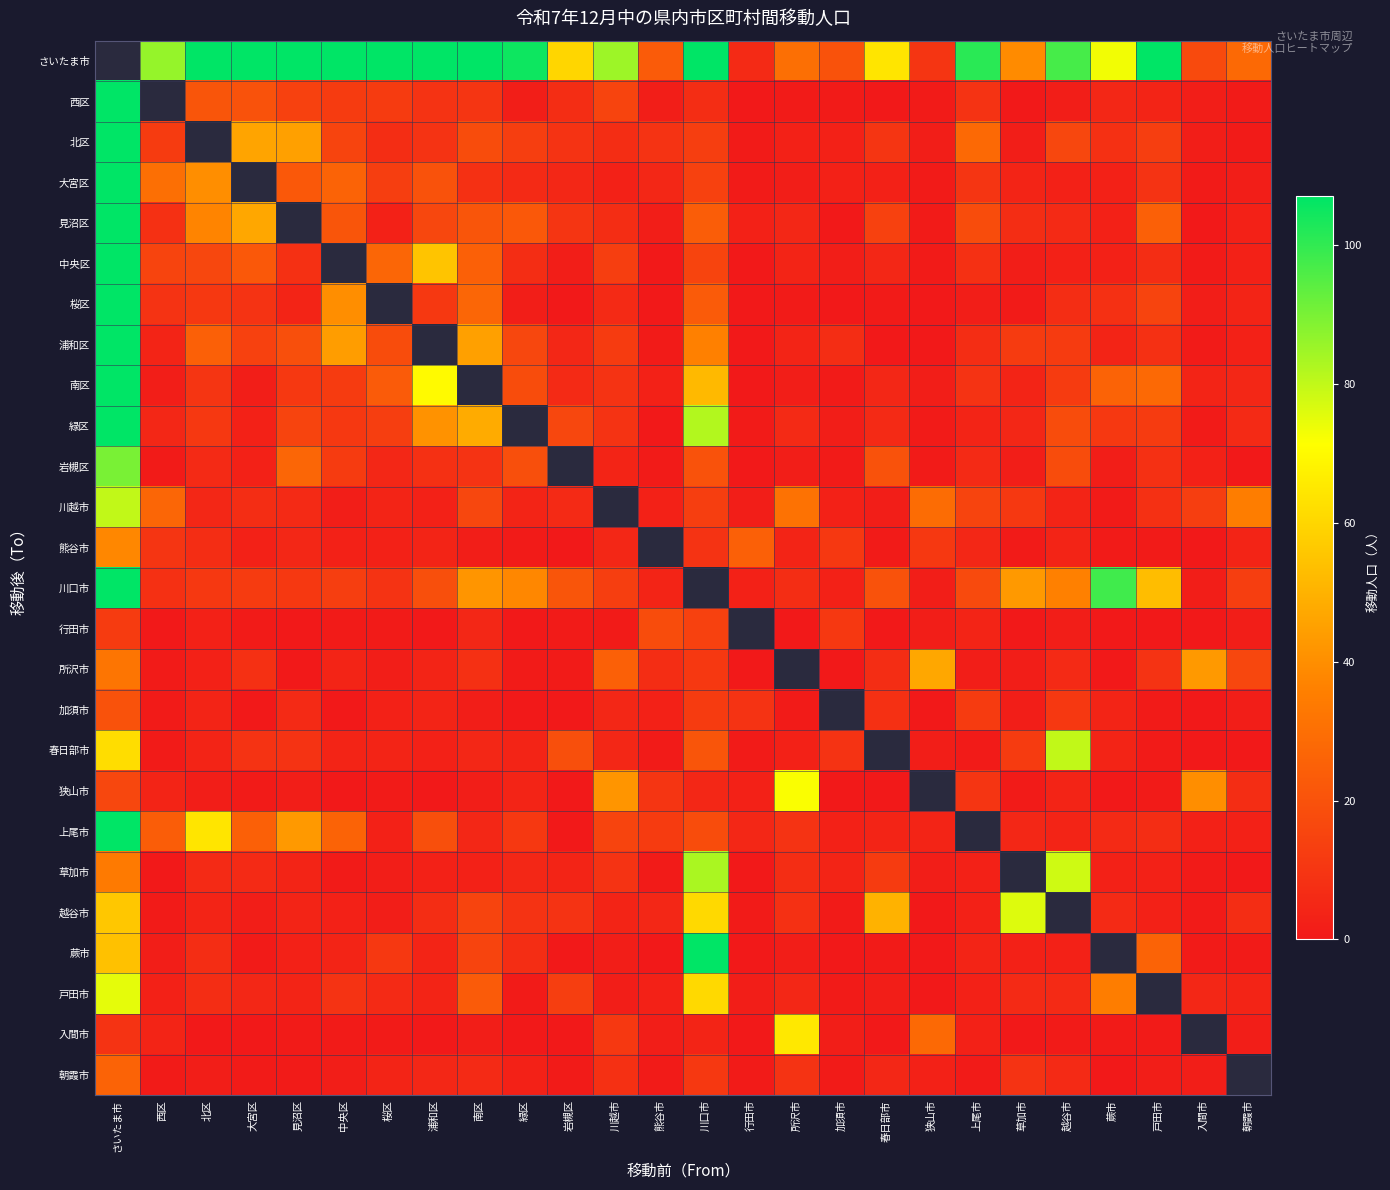

What is the sum of the 南区 values at 浦和区 and 川口市?

122.0